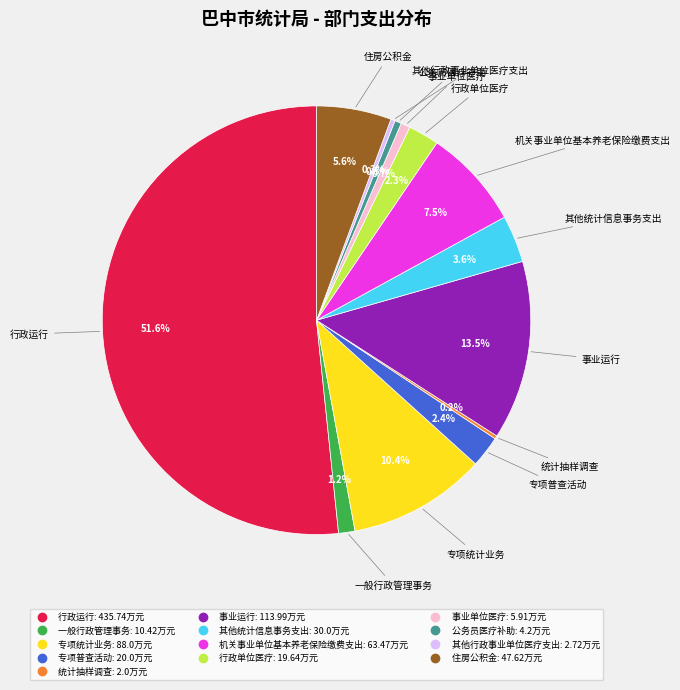

Which category has the biggest portion of the pie?

行政运行